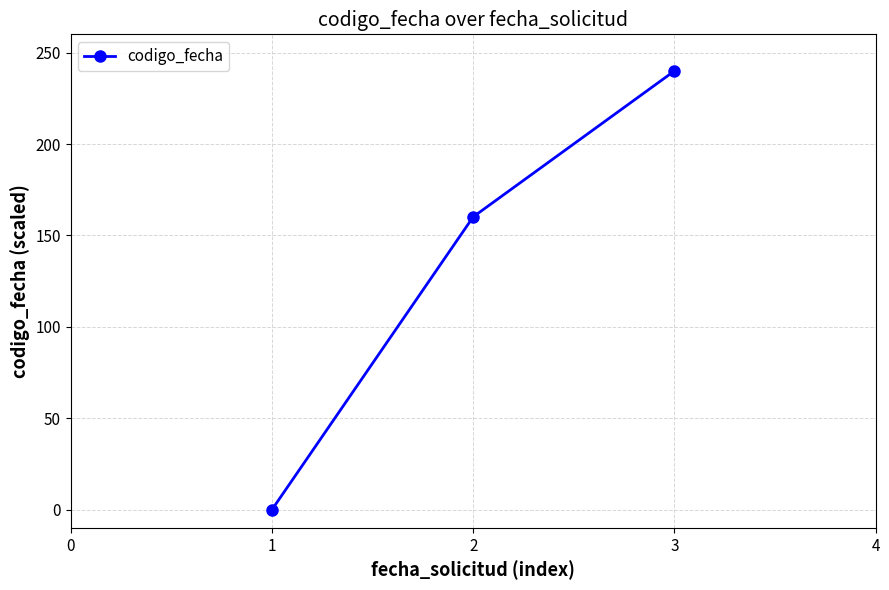

Count the values in the range 0 to 240.

3